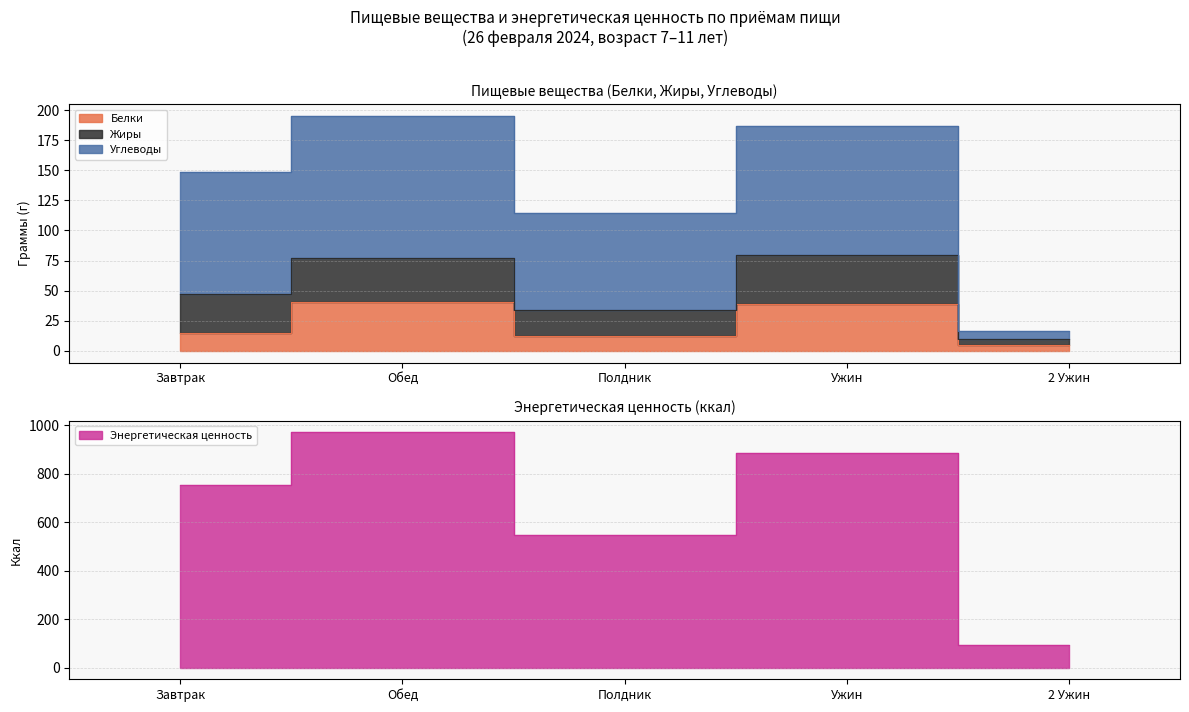

Which category has the highest value across all series?

Обед